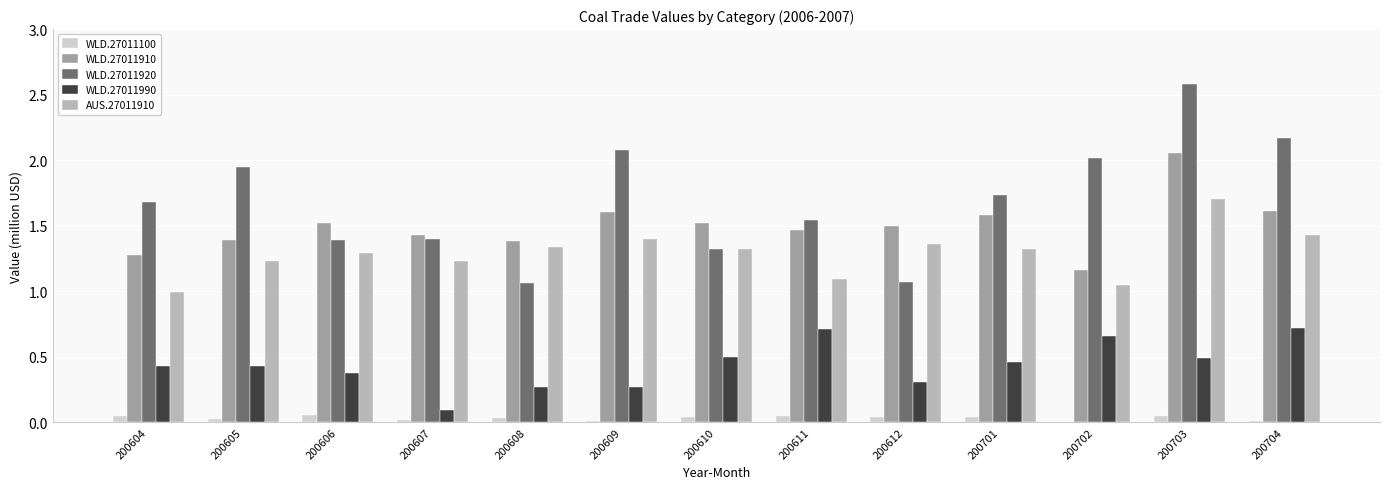

What is the total value across all series at 200606?

4.6